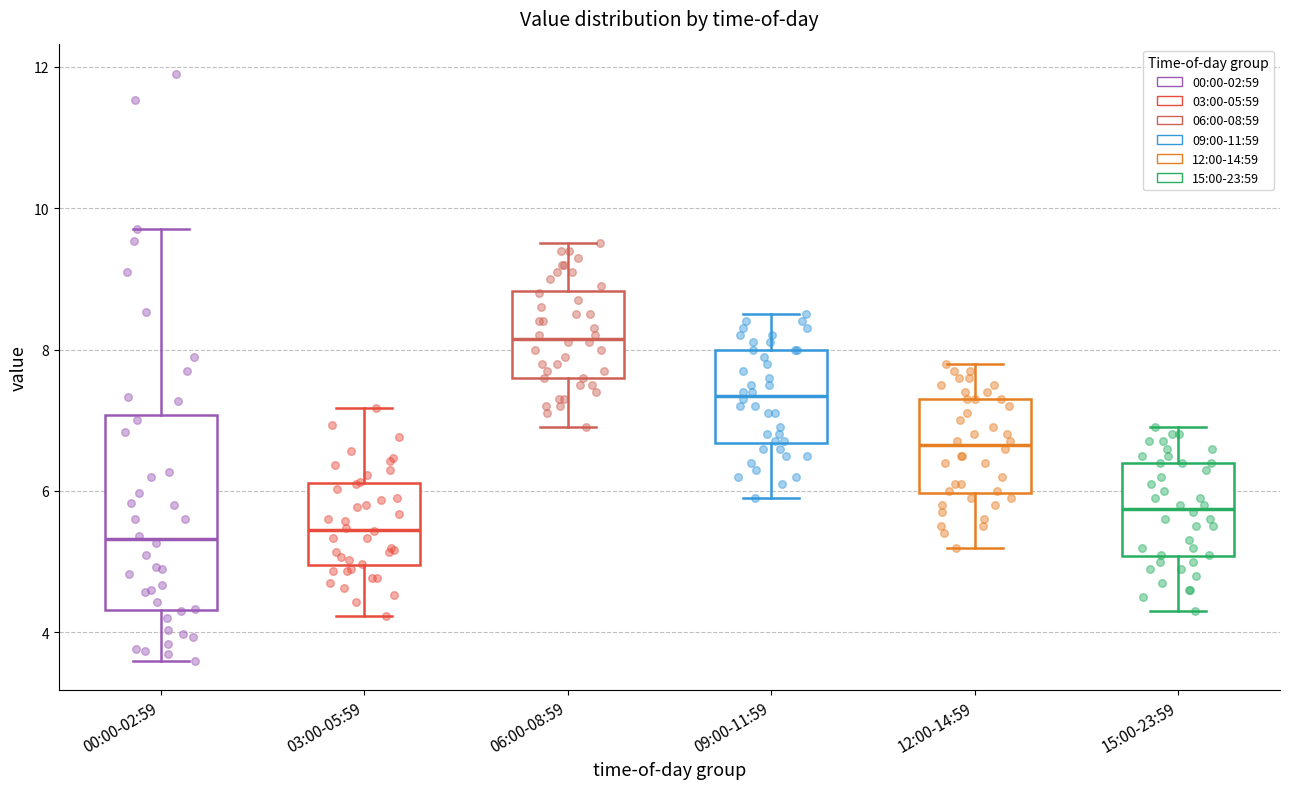

Reading left to right, transcribe this box plot: for each box, give where its median line is, the range the box spans, and where its two whiskers end, as read against the y-axis. The values are not printed on the chart, so give them approximately, as read against the axis.

00:00-02:59: median 5.4, box 4.4 to 7.0, whiskers 3.6 to 9.8
03:00-05:59: median 5.4, box 5.0 to 6.2, whiskers 4.2 to 7.2
06:00-08:59: median 8.2, box 7.6 to 8.8, whiskers 7.0 to 9.6
09:00-11:59: median 7.4, box 6.6 to 8.0, whiskers 6.0 to 8.6
12:00-14:59: median 6.6, box 6.0 to 7.4, whiskers 5.2 to 7.8
15:00-23:59: median 5.8, box 5.0 to 6.4, whiskers 4.4 to 7.0